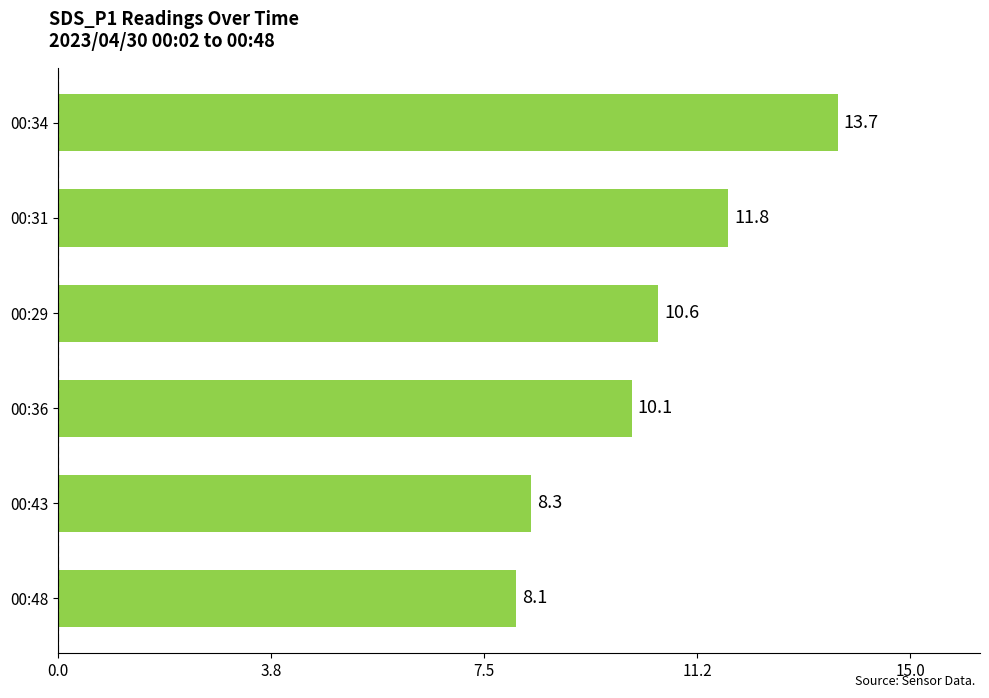

Reading bottom to top, transcribe all the data shown in this chart.

8.1	8.3	10.1	10.6	11.8	13.7